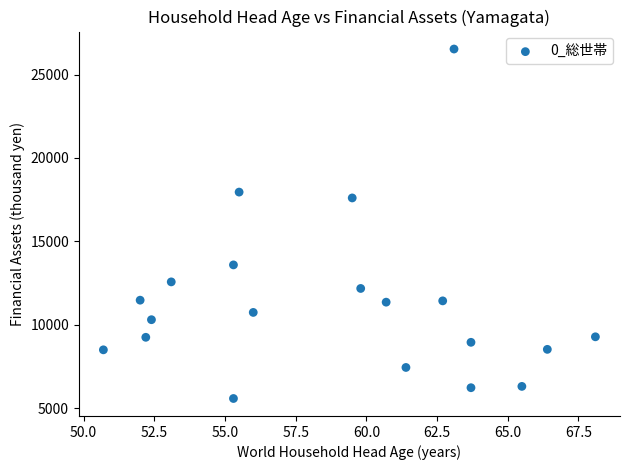

What is the range of Y values (max minus min)?

20929